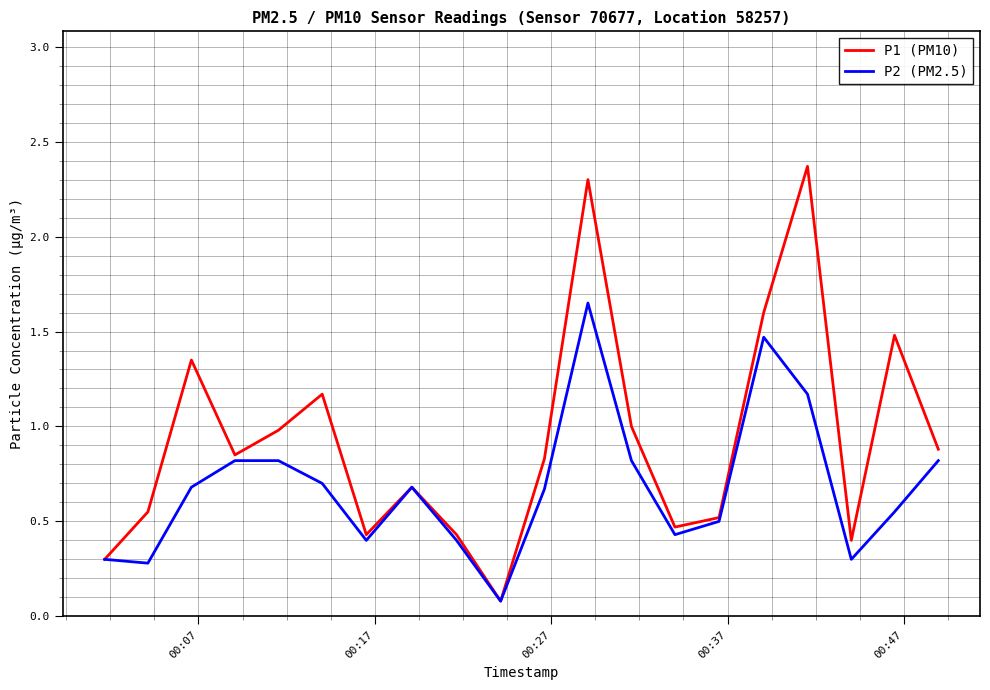

Which series has the largest total across all categories?

P1 (PM10)